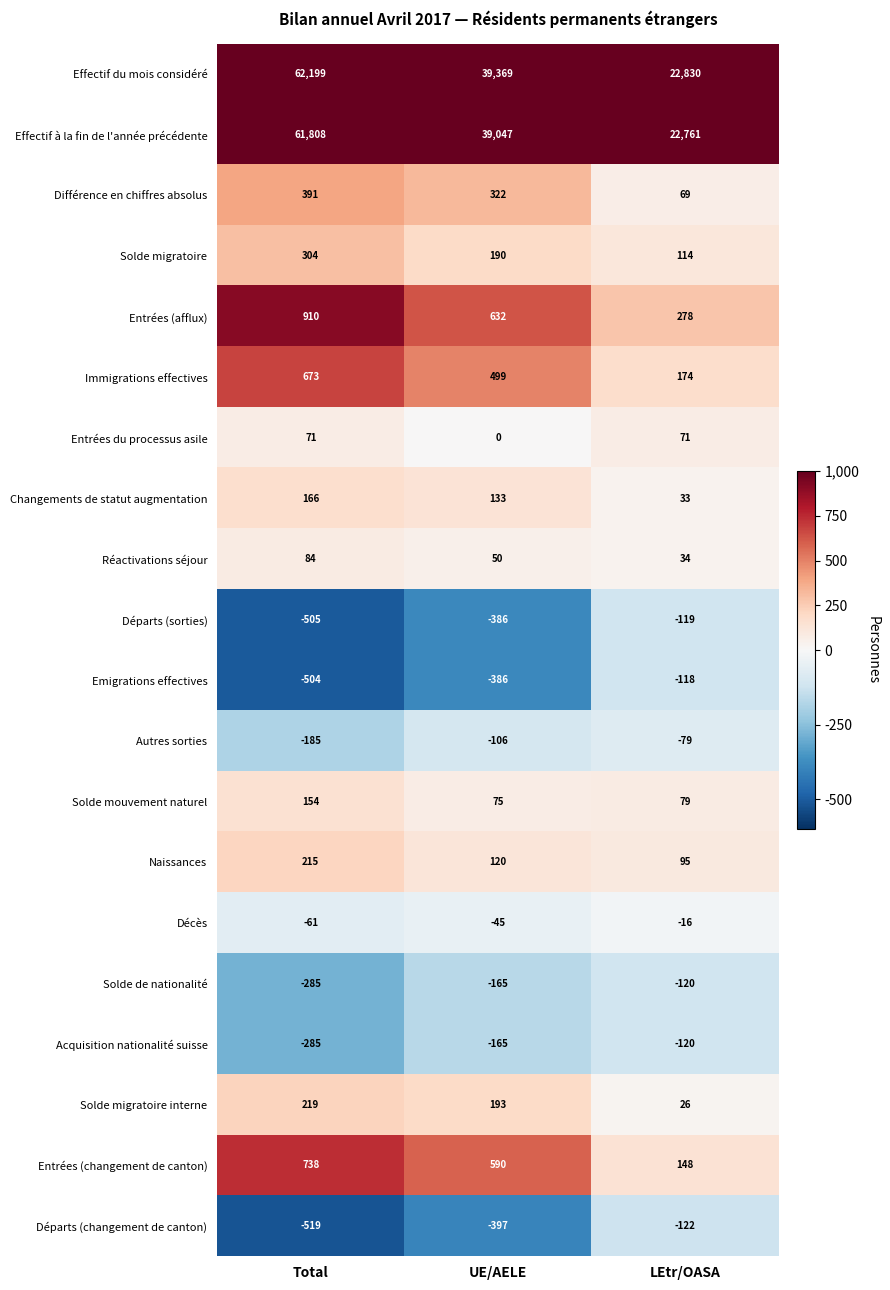

What is the difference between the highest and lowest values at LEtr/OASA?

22952